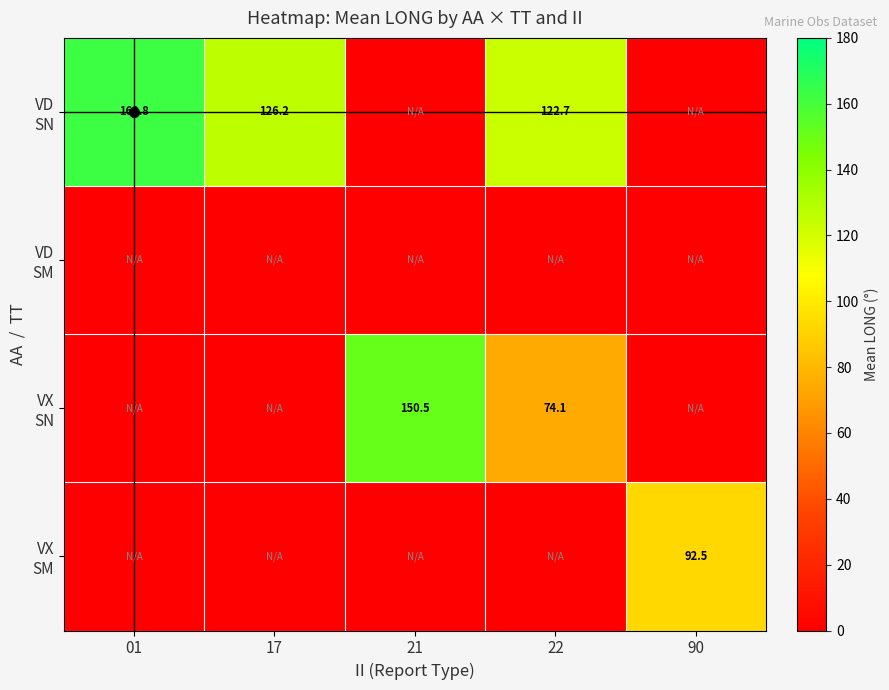

How many data points in VX SM are above 0?

1